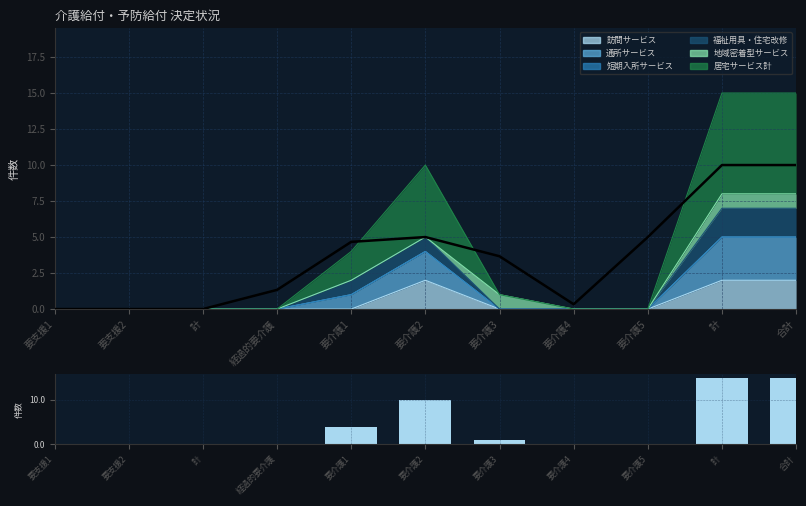

Reading left to right, extract all data points from this chart.

移動平均: 要支援1=0.0	要支援2=0.0	計=0.0	経過的要介護=1.3	要介護1=4.7	要介護2=5.0	要介護3=3.7	要介護4=0.3	要介護5=5.0	計=10.0	合計=10.0
件数合計: 要支援1=0.0	要支援2=0.0	計=0.0	経過的要介護=0.0	要介護1=4.0	要介護2=10.0	要介護3=1.0	要介護4=0.0	要介護5=0.0	計=15.0	合計=15.0